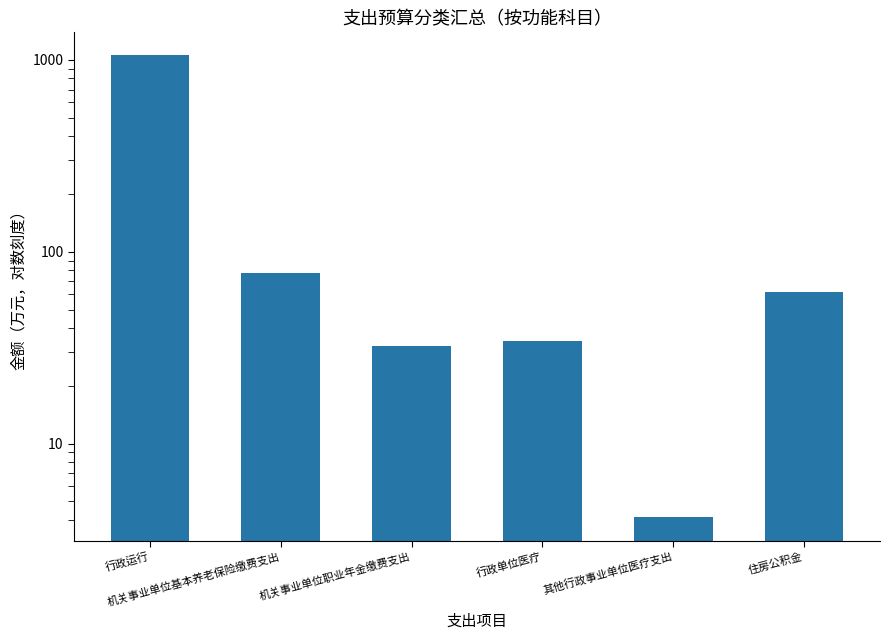

Which label corresponds to the smallest value in the chart?

其他行政事业单位医疗支出